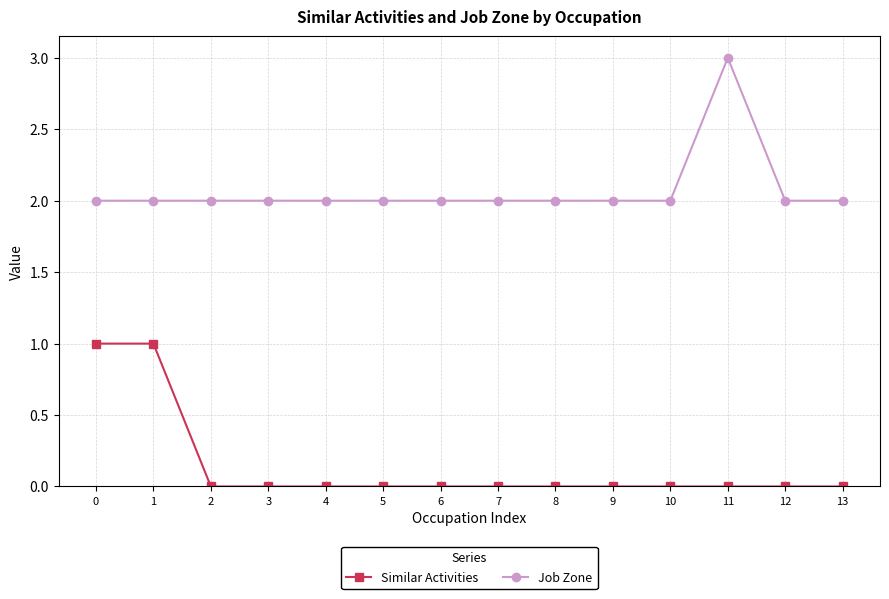

List the series in order of their peak value, lowest first.

Similar Activities, Job Zone